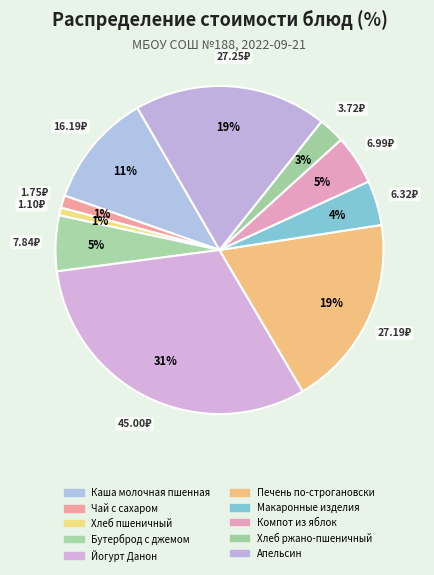

Approximately how many times larger is the value at Каша молочная пшенная compared to Йогурт Данон?

0.4